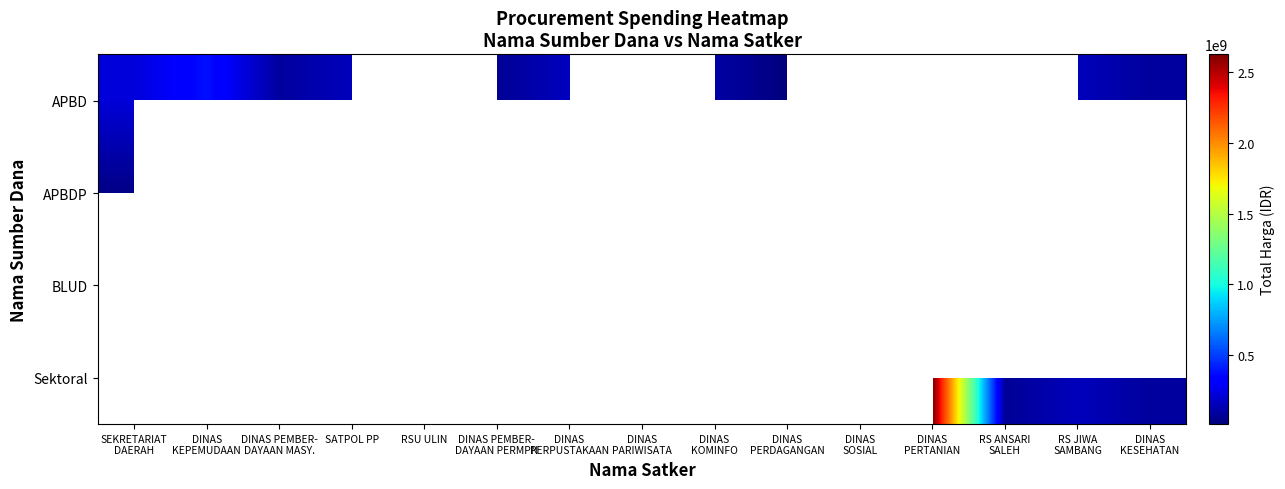

At RSU ULIN, list the series in order from largest to smallest.

APBD, APBDP, BLUD, Sektoral